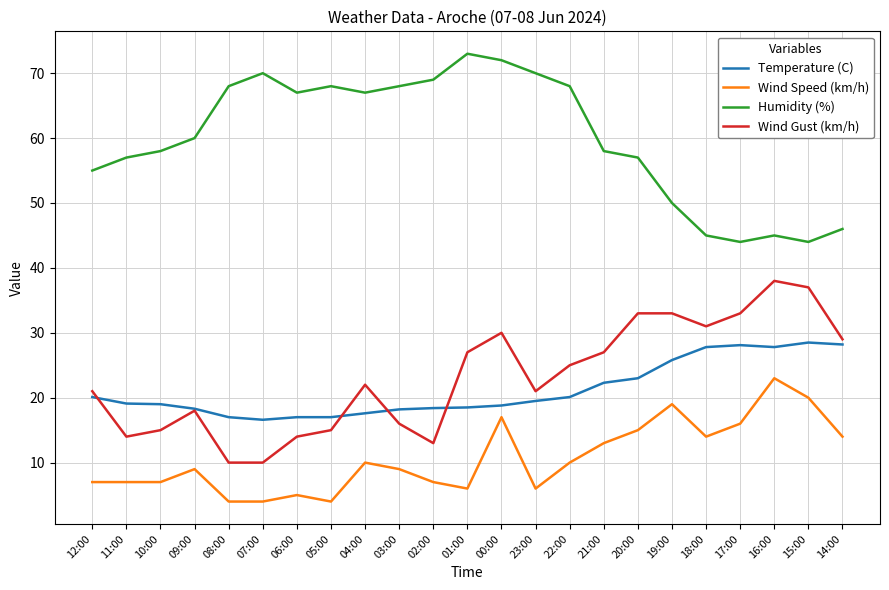

What is the minimum value shown in the chart?

4.0